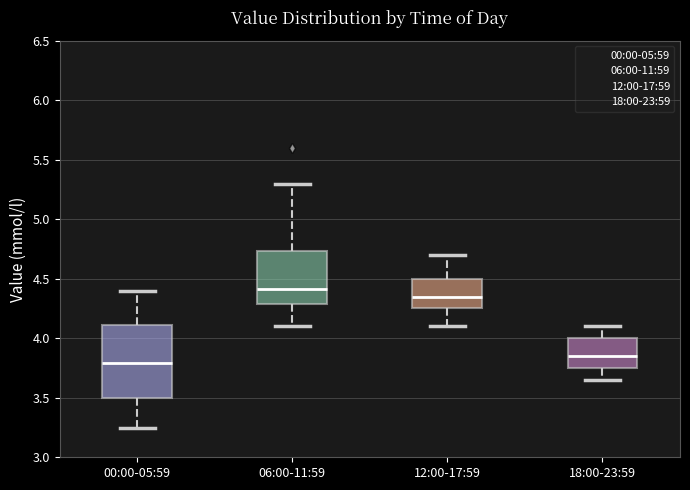

Which box's median line is the lowest?

00:00-05:59